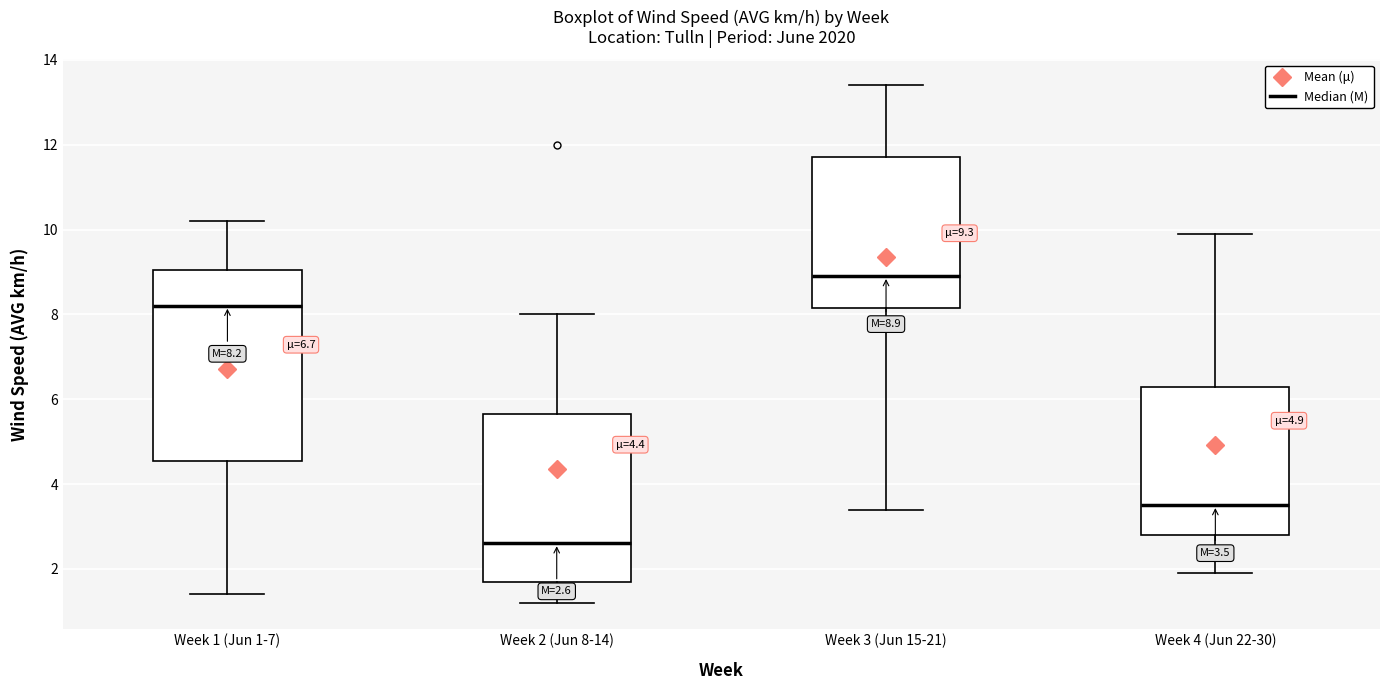

Which box has the highest median line?

Week 3 (Jun 15-21)